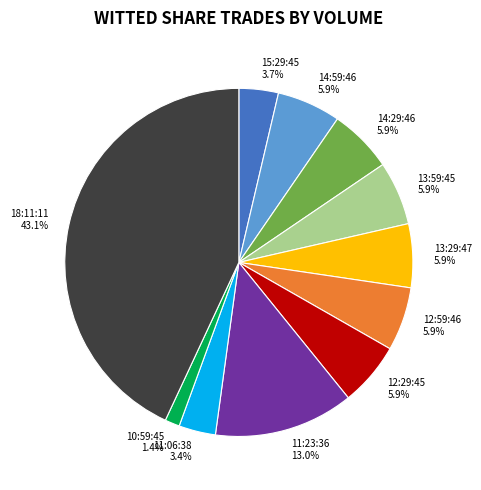

Which has a higher value, 14:59:46 or 11:23:36?

11:23:36